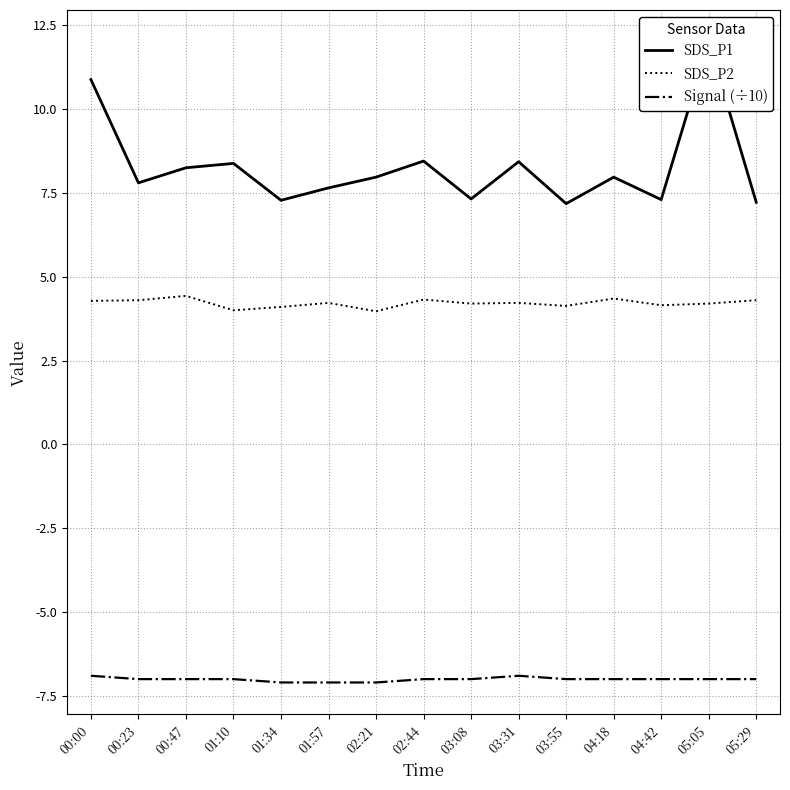

Between 03:55 and 03:08, which is larger?

03:08